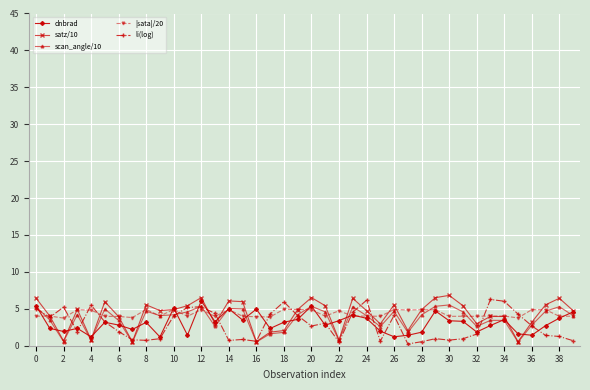

Count the number of data series in this chart.

5